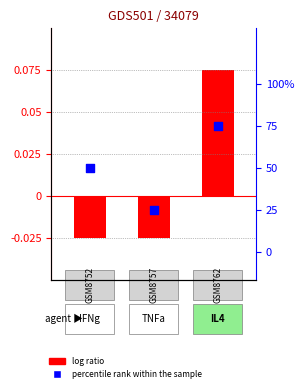

Between 2 and 0, which is larger?

2